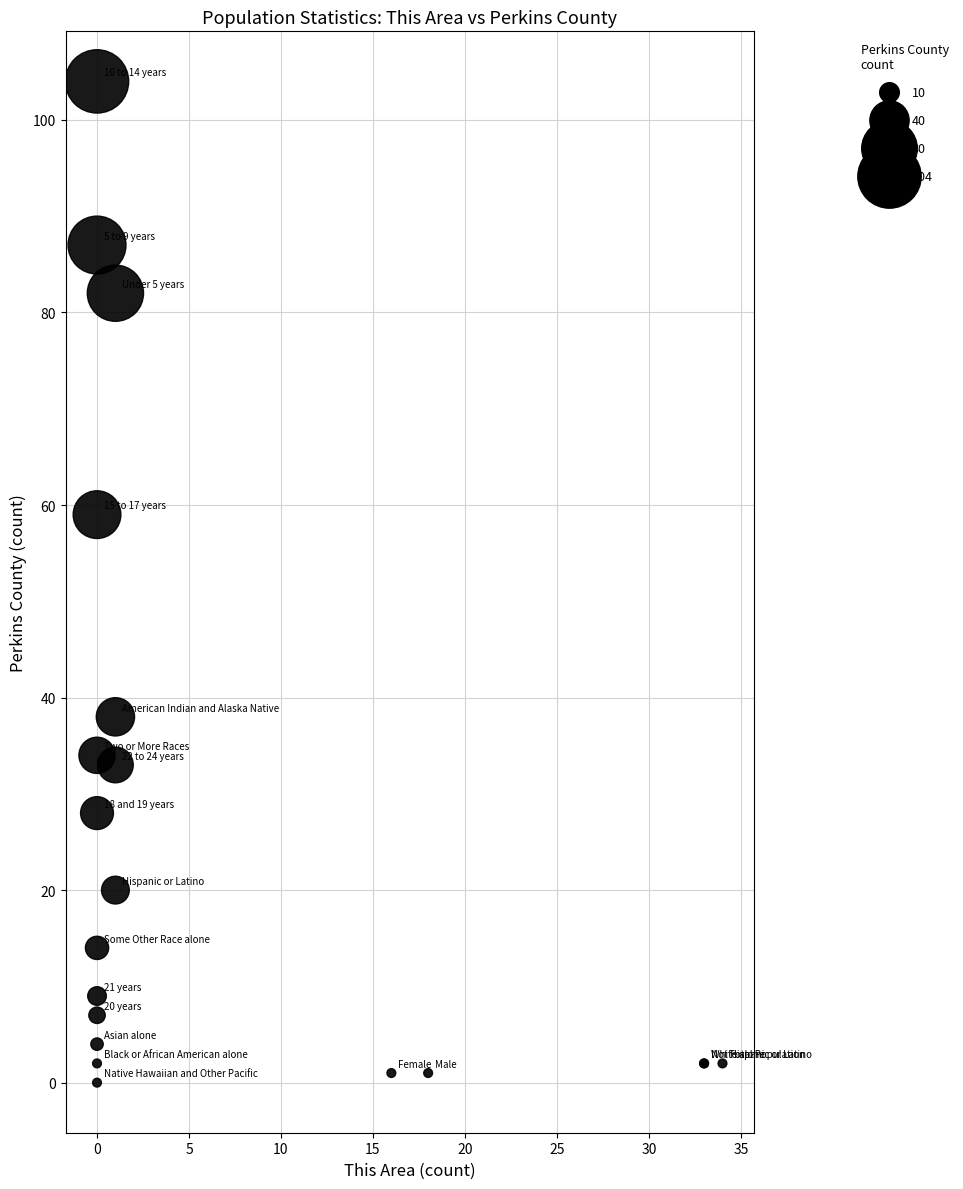

What Y value in the scatter plot is closest to 52?

59